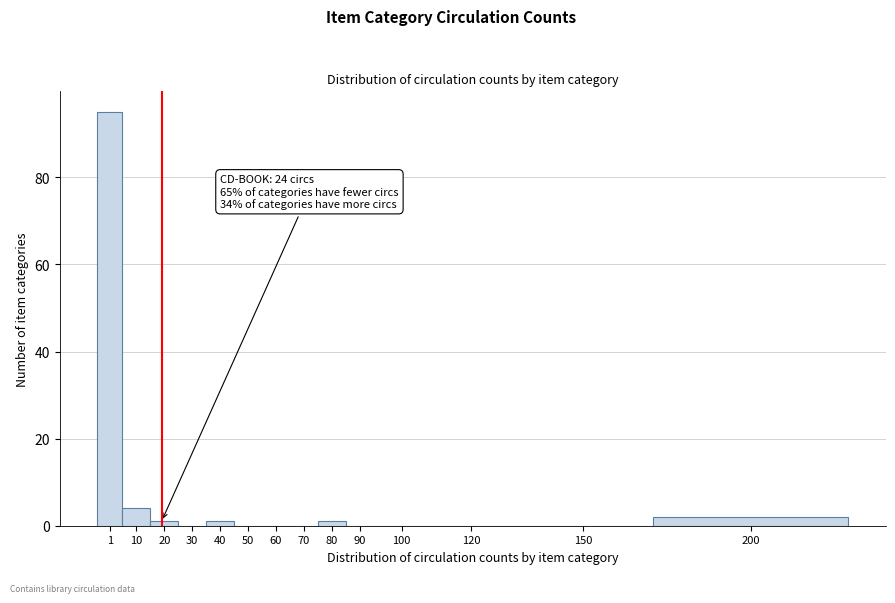

Reading left to right, extract all data points from this chart.

1=95	10=4	20=1	30=0	40=1	50=0	60=0	70=0	80=1	90=0	100=0	120=0	150=0	200=2